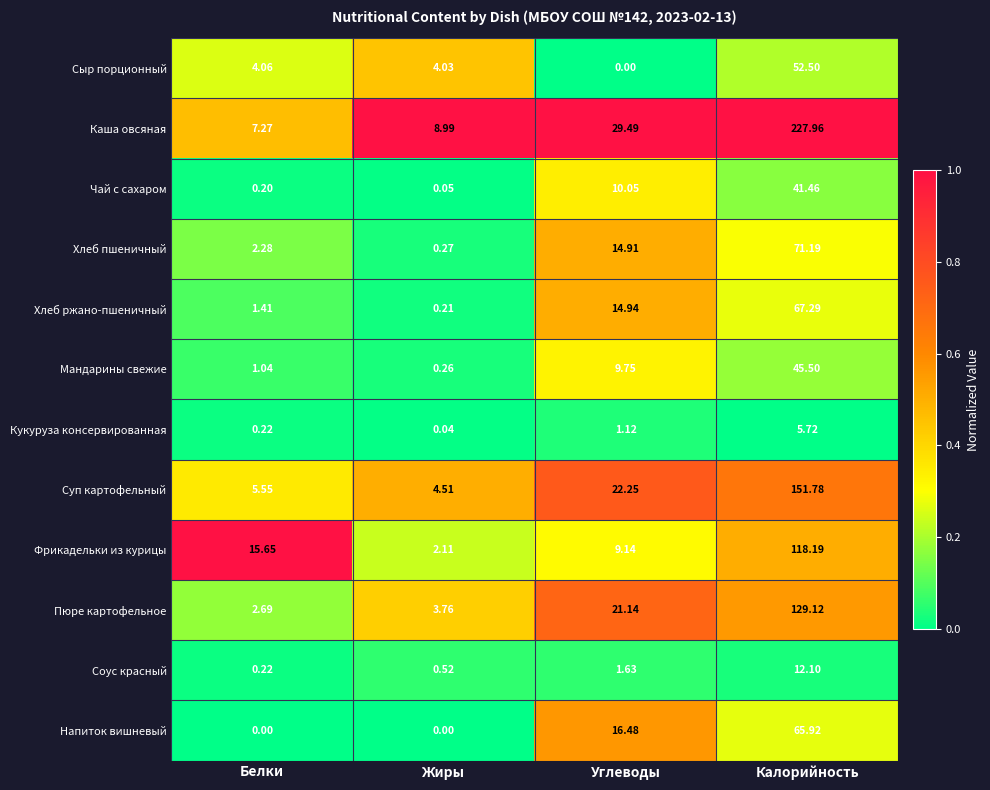

List the series in order of their peak value, lowest first.

Кукуруза консервированная, Соус красный, Чай с сахаром, Мандарины свежие, Сыр порционный, Напиток вишневый, Хлеб ржано-пшеничный, Хлеб пшеничный, Фрикадельки из курицы, Пюре картофельное, Суп картофельный, Каша овсяная